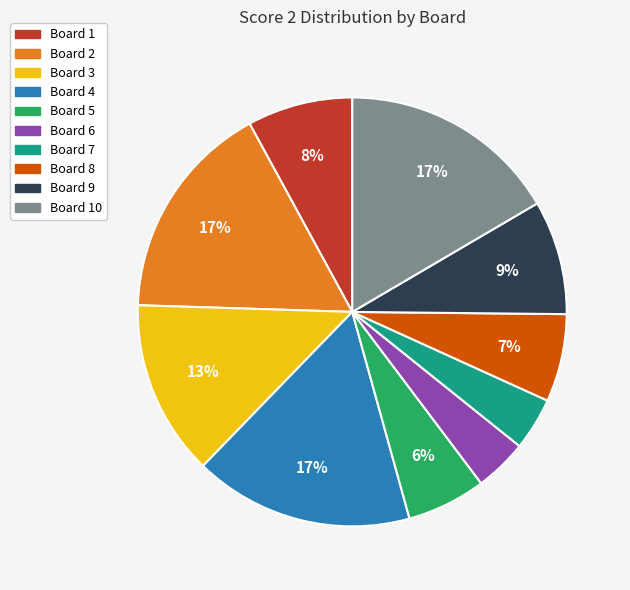

Is it true that Board 7 is 4% of the pie?

True